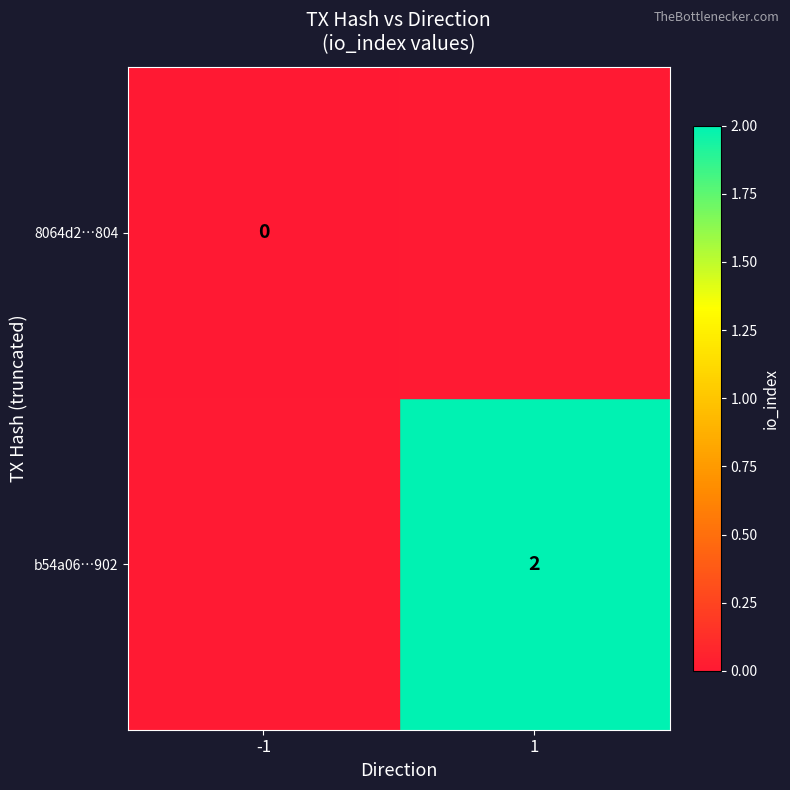

At which category is the sum across all series the highest?

1